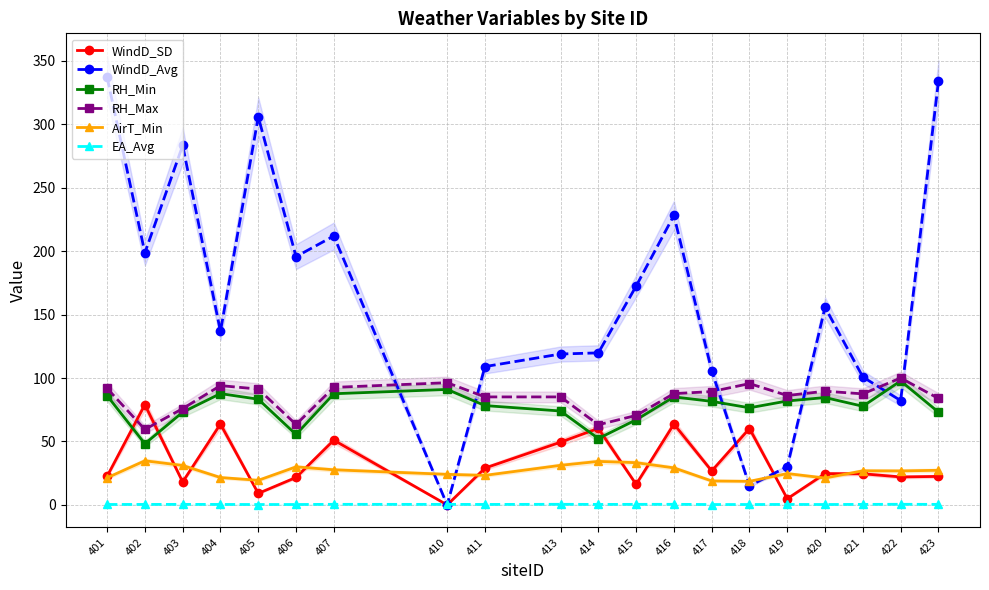

The RH_Min series shows 50.3 at 418. True or false?

False